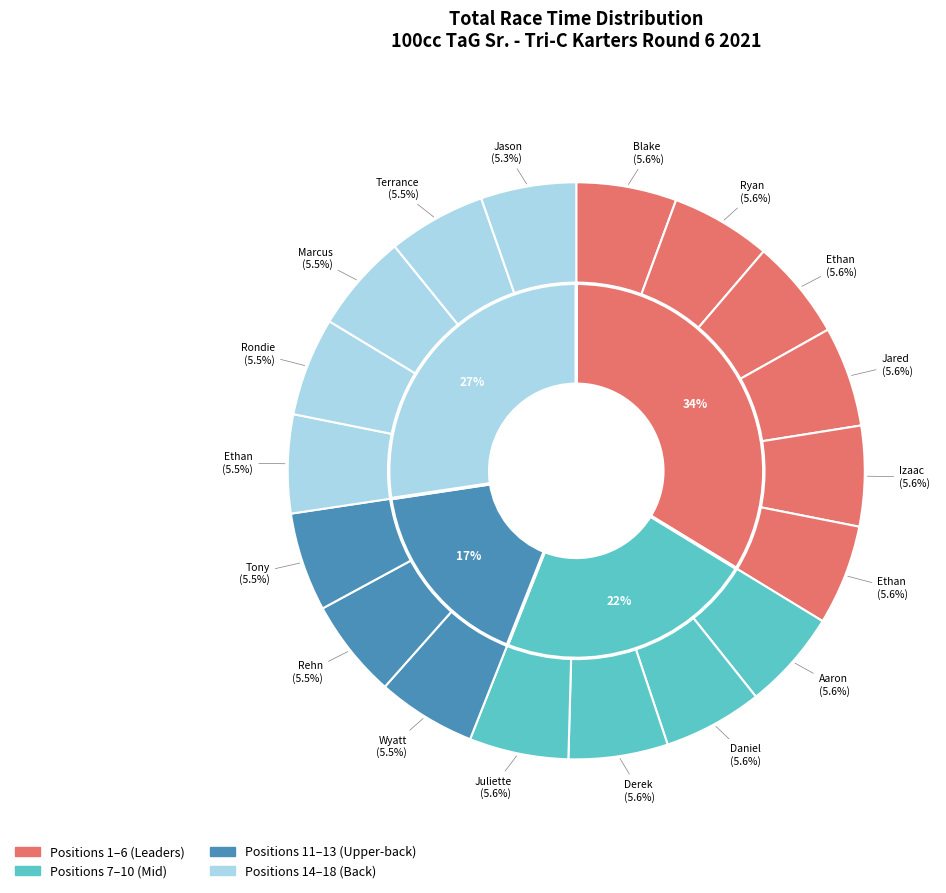

Does Blake Nash account for over 50% of the chart?

No